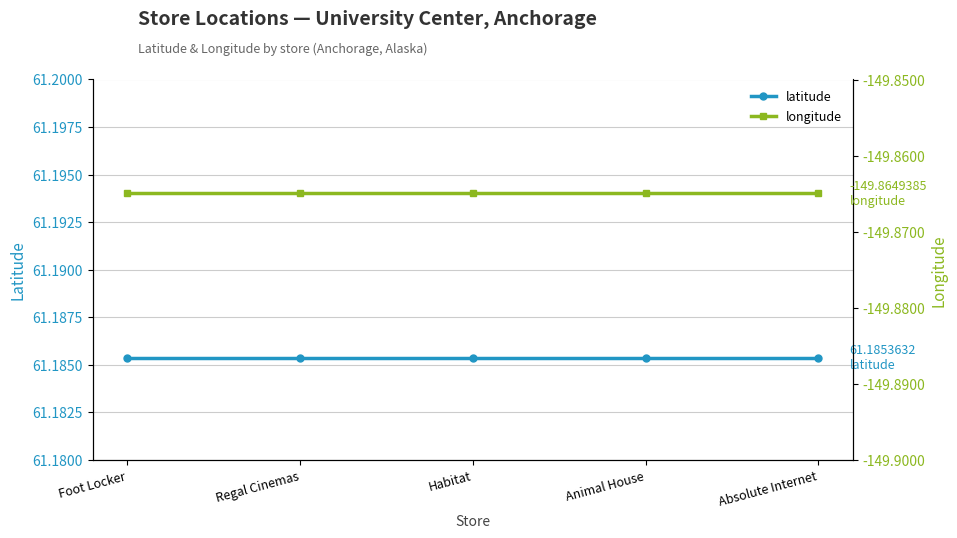

At how many categories does at least one series exceed -2?

5